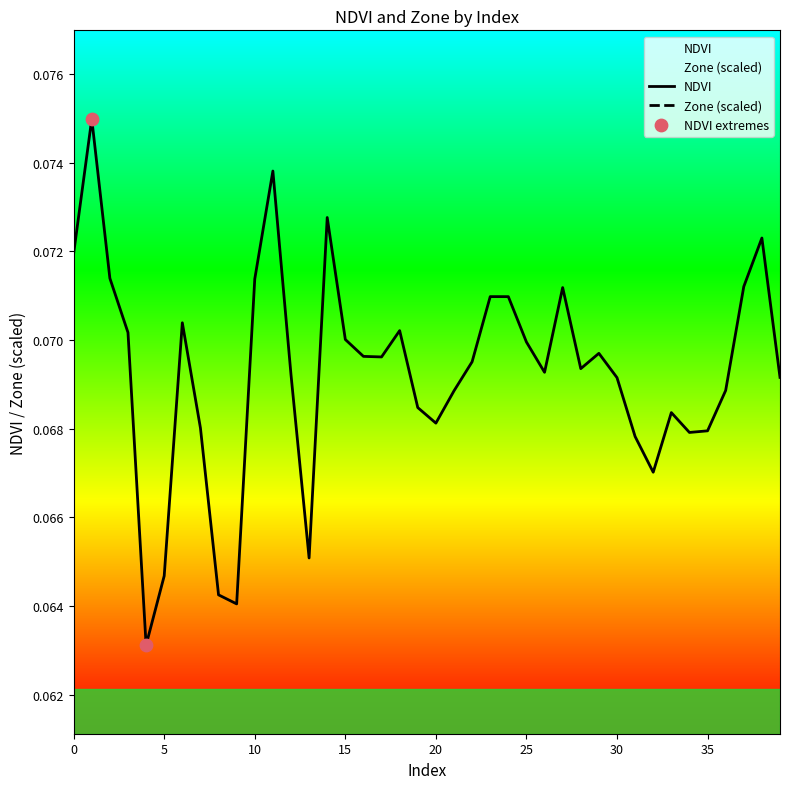

Is the value of NDVI at 17 greater than the value of Zone at 8?

Yes